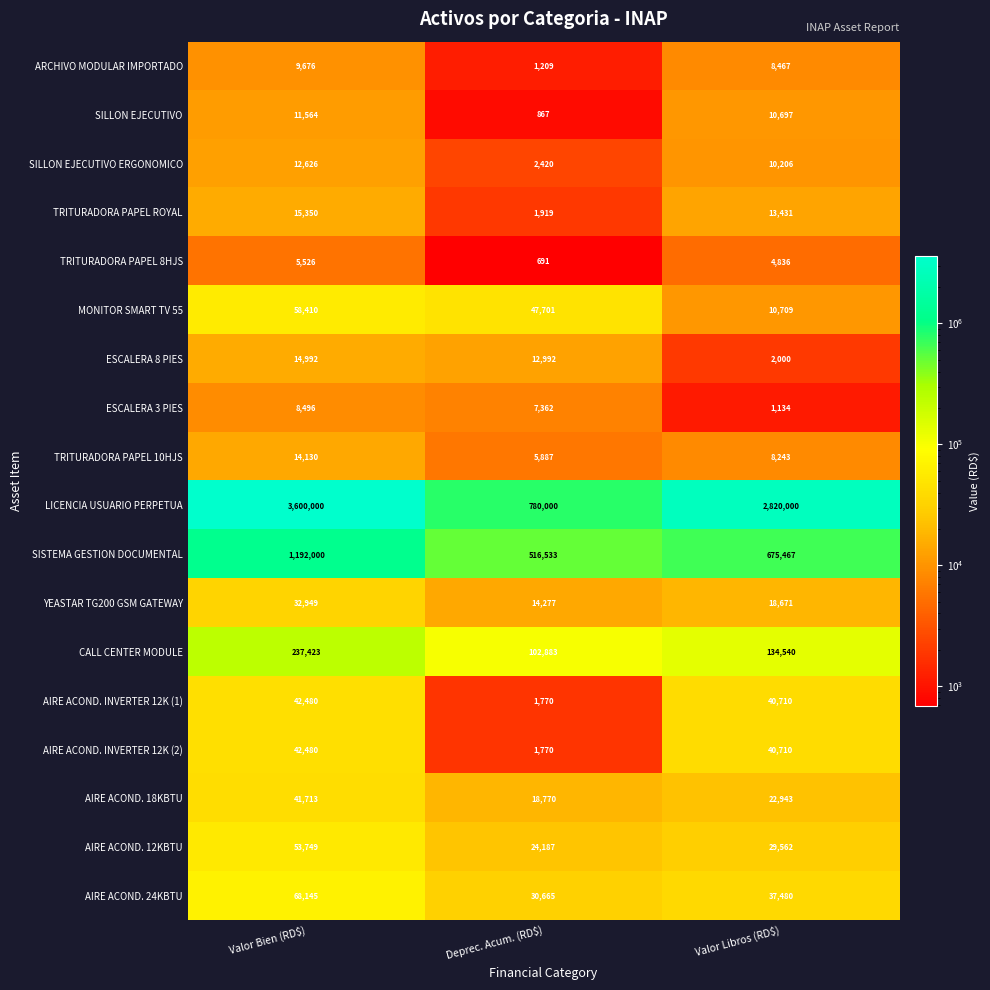

What is the difference between the maximum and second lowest values in the YEASTAR TG200 GSM GATEWAY series?

14278